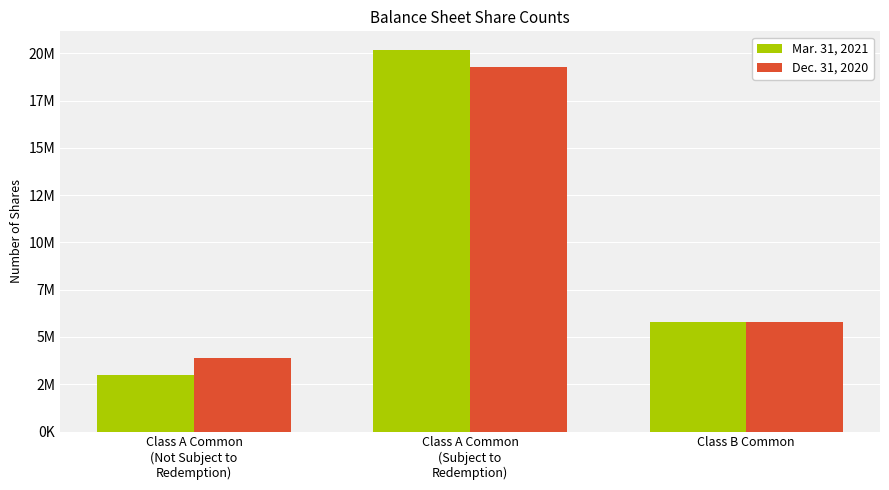

What position from the left is Class B Common?

3